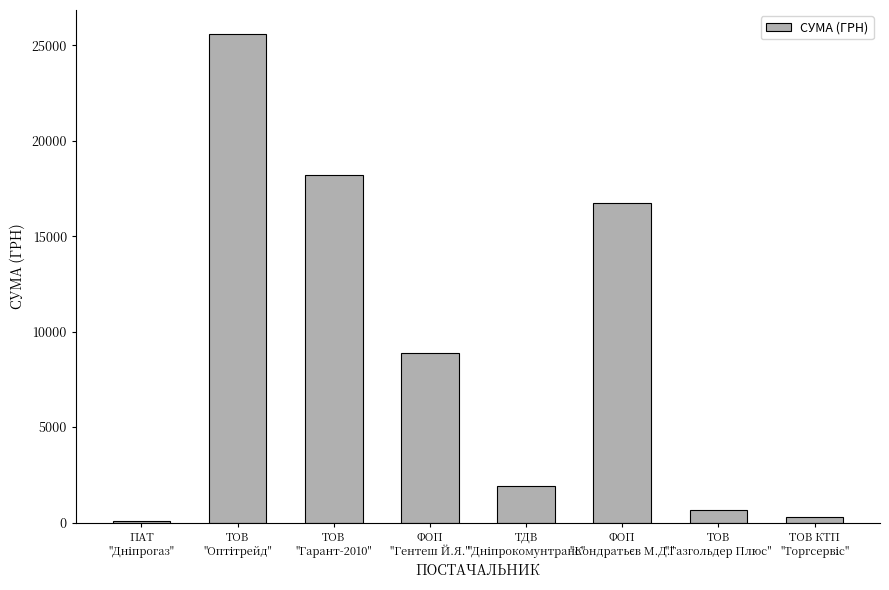

Count the number of categories in the chart.

8